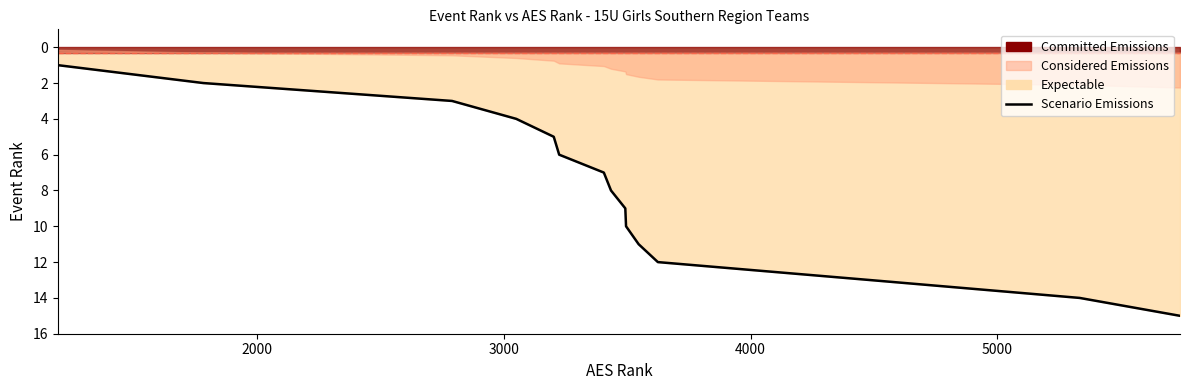

True or false: the data shows 24 at 14.

False